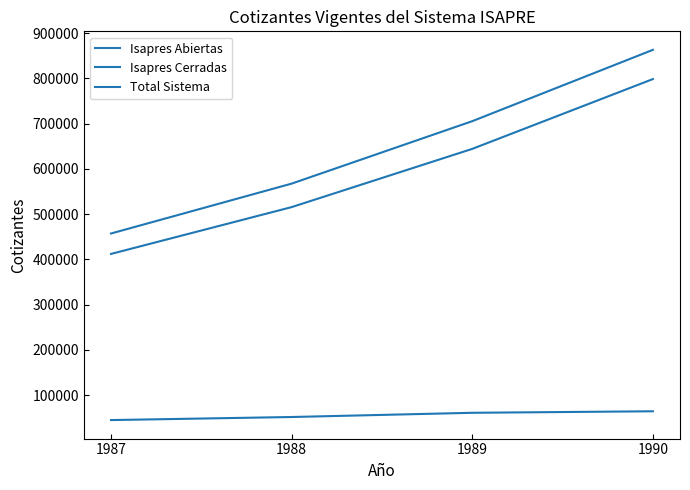

List the series in order of their peak value, highest first.

Total Sistema, Isapres Abiertas, Isapres Cerradas